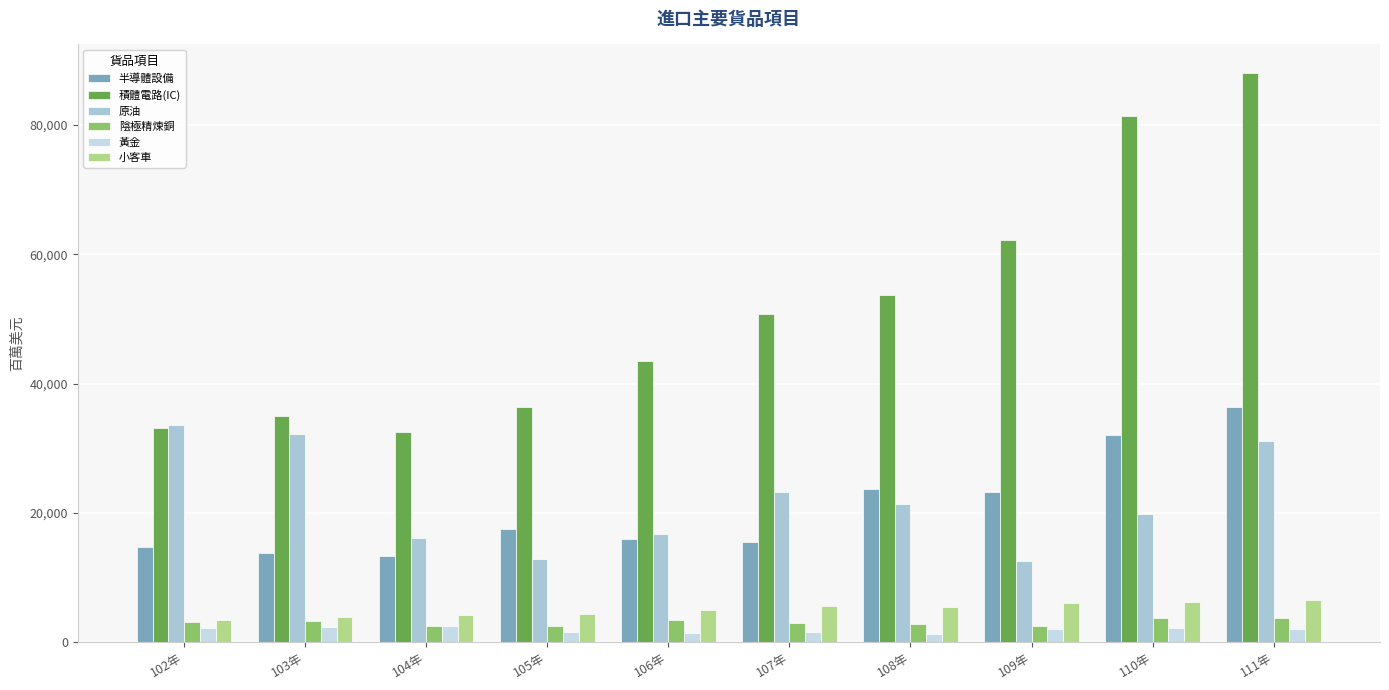

Where is 積體電路(IC) nearest to the value 60323?

109年